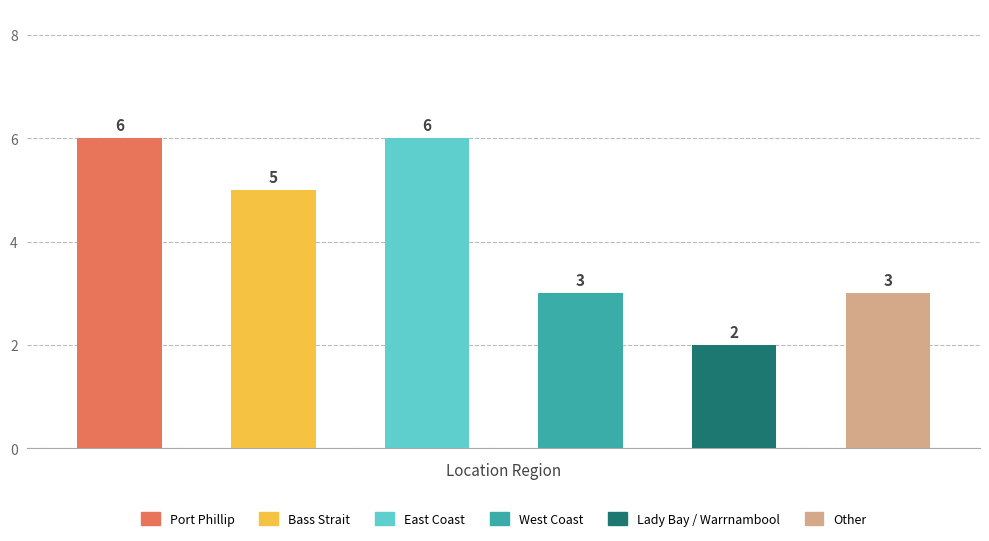

Count the values in the range 3 to 6.

5